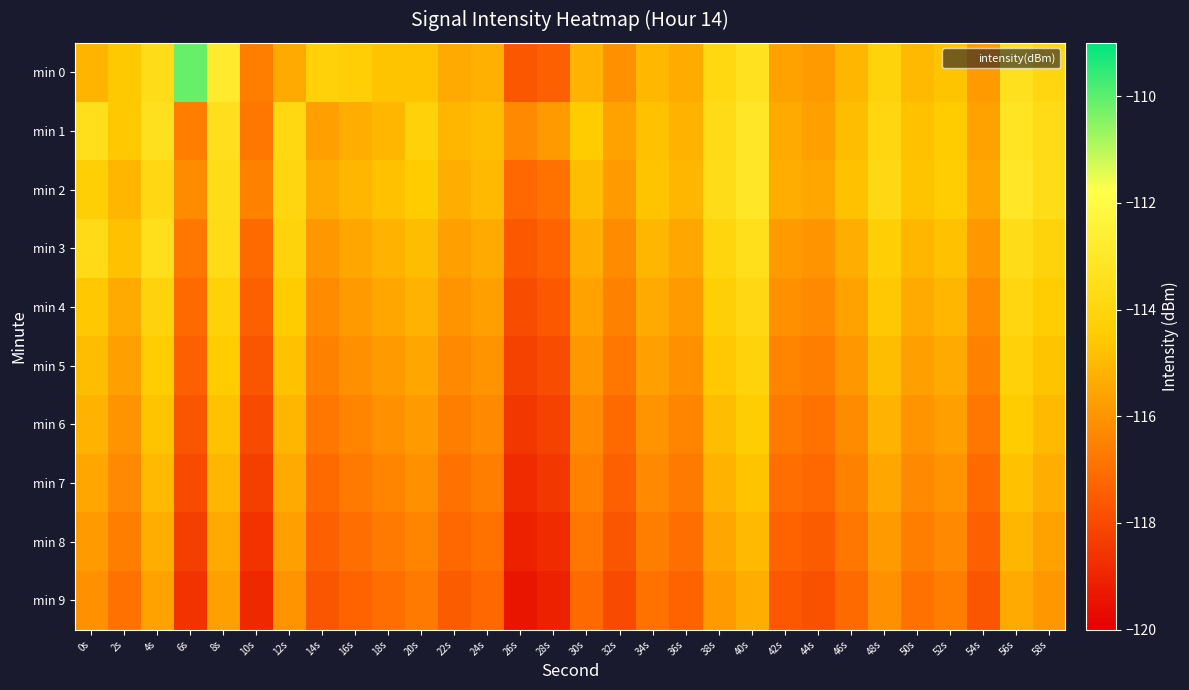

What is the total value across all series at 14s?

-1162.8